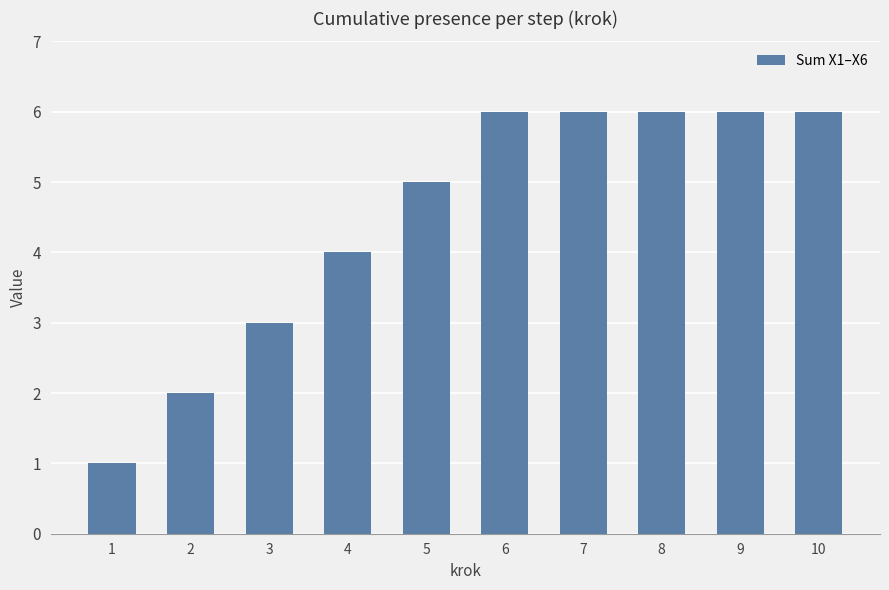

What is the value of the 3rd bar from the left?

3